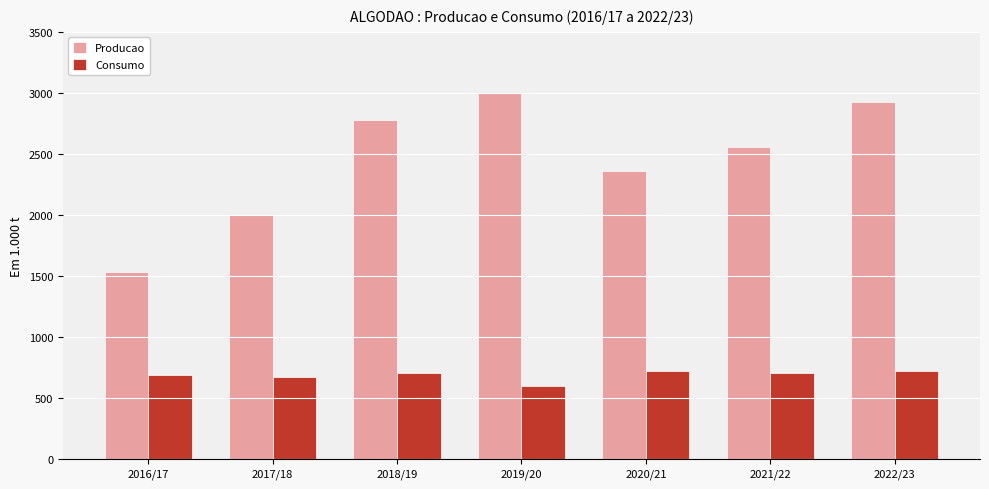

What is the average value of the Consumo series?

685.7